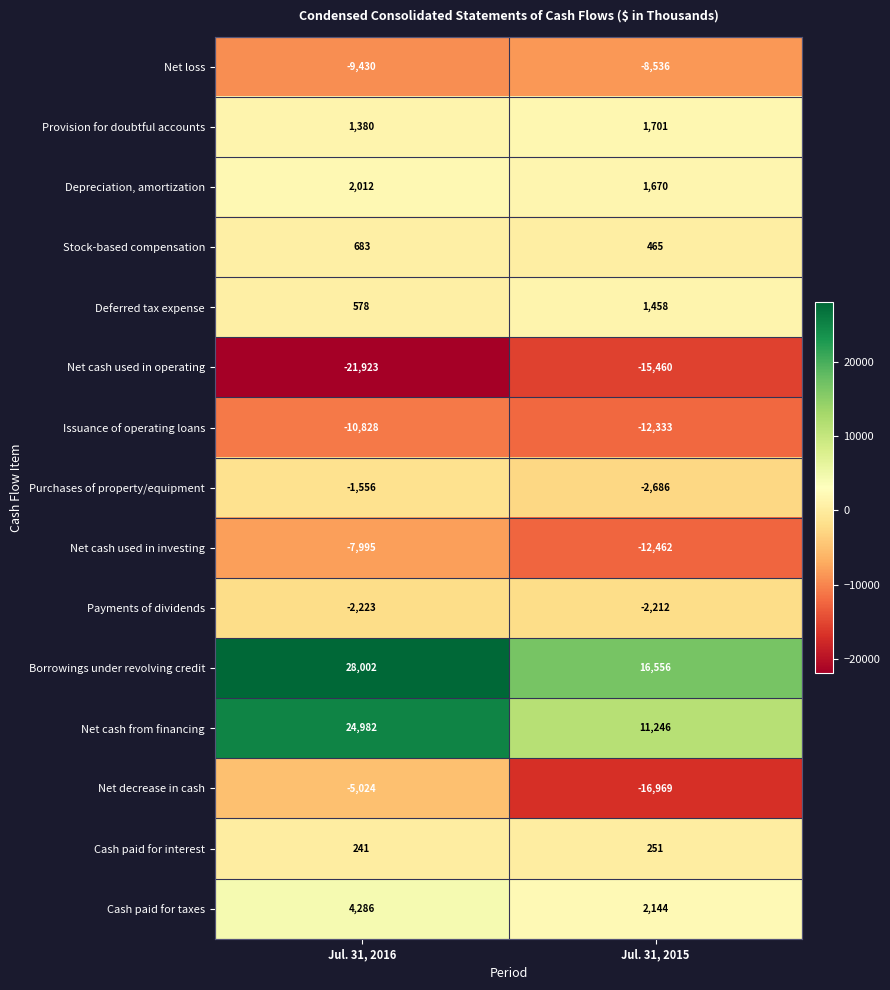

What is the sum of all Cash paid for interest values?

492